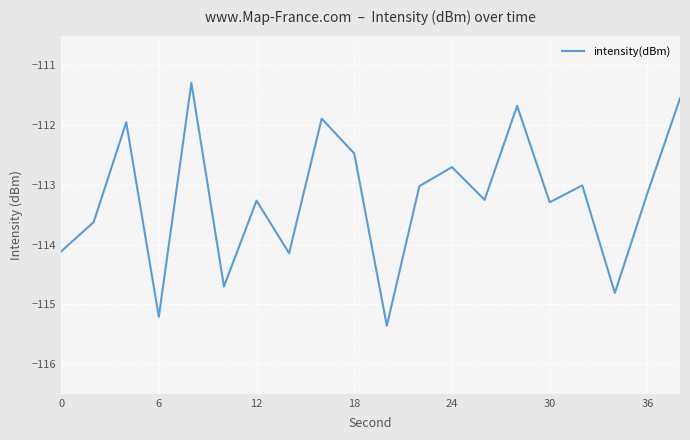

What is the difference between the maximum and minimum values?

4.1